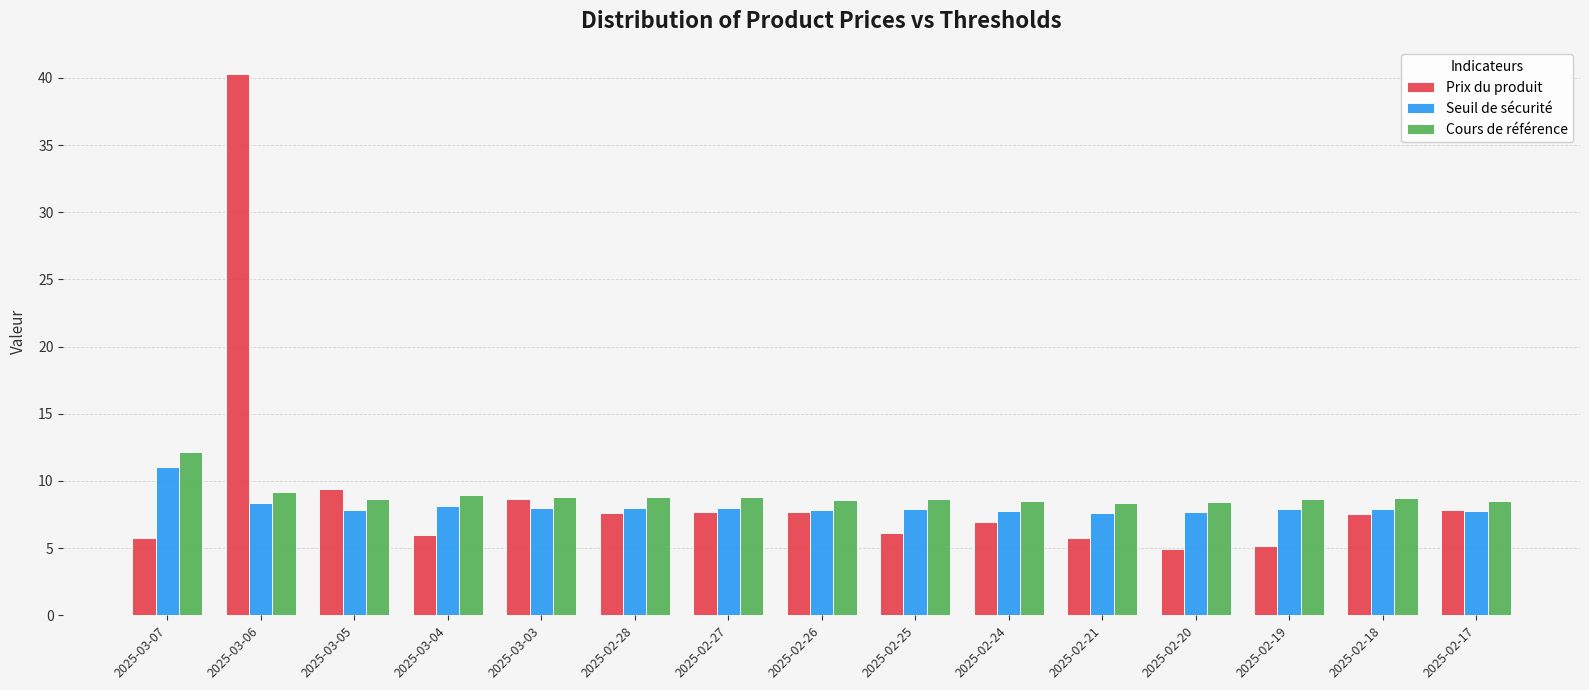

How many series are shown in this chart?

3